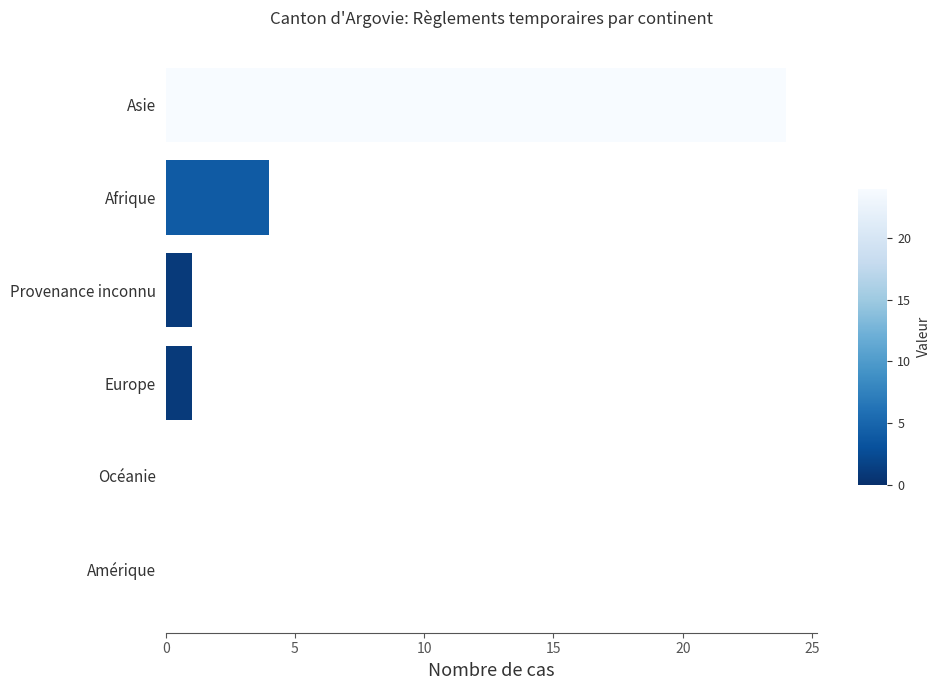

Reading top to bottom, extract all data points from this chart.

Asie=24	Afrique=4	Provenance inconnu=1	Europe=1	Océanie=0	Amérique=0